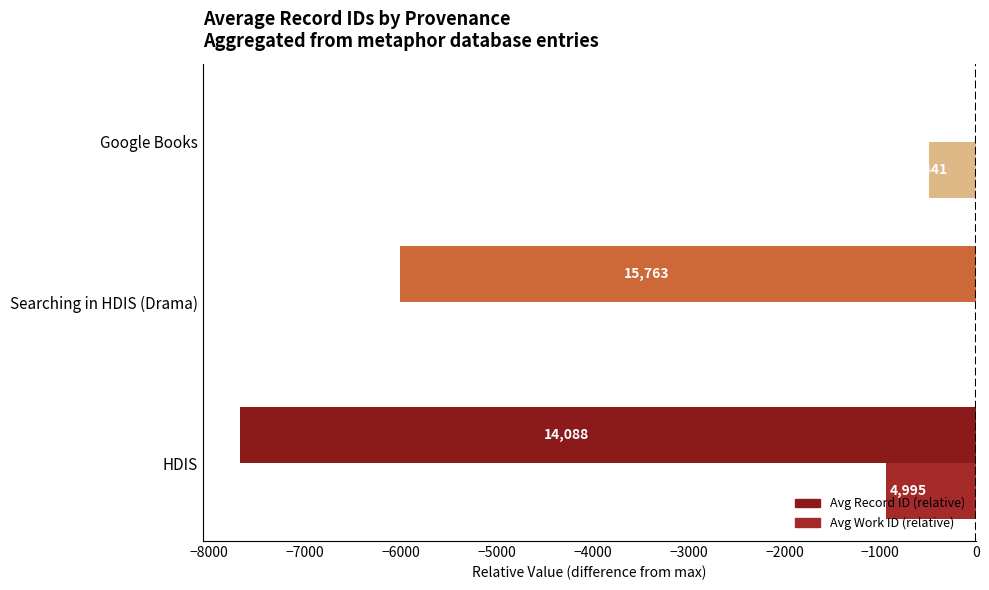

Are the bars grouped side by side (vs. stacked)?

Yes